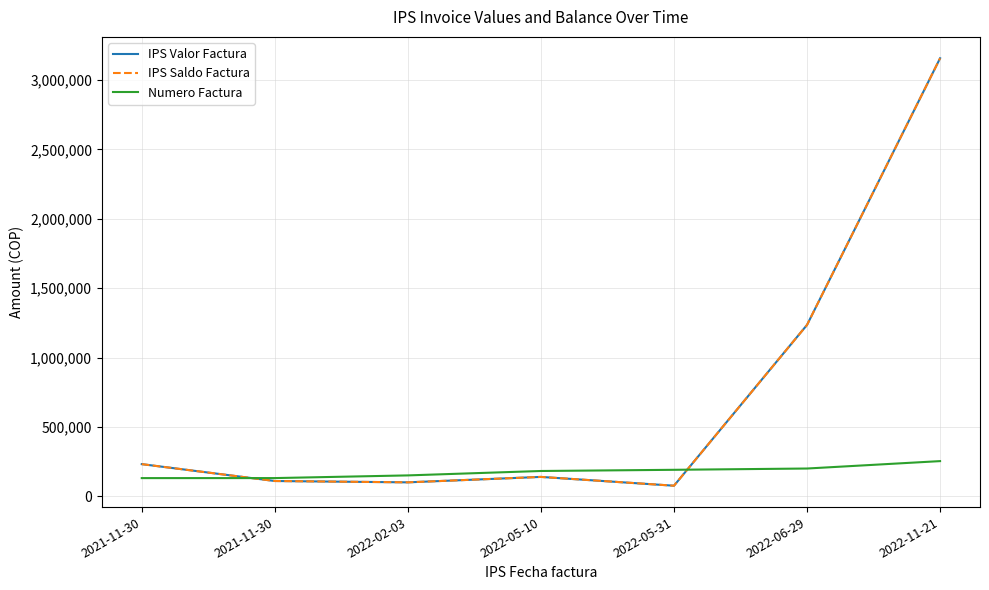

How many lines are shown in the chart?

3